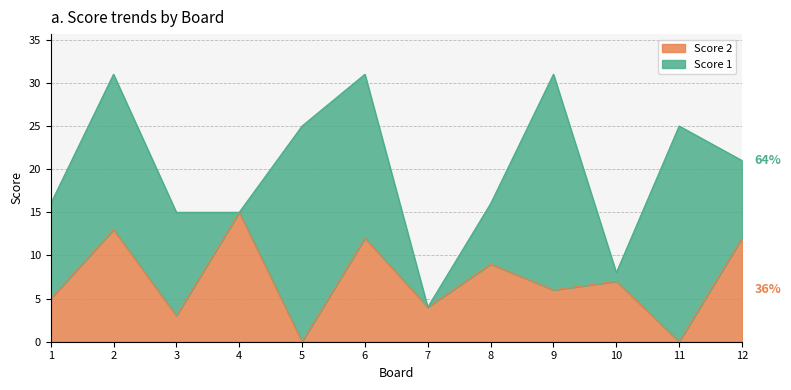

How many data points are above 7?

5